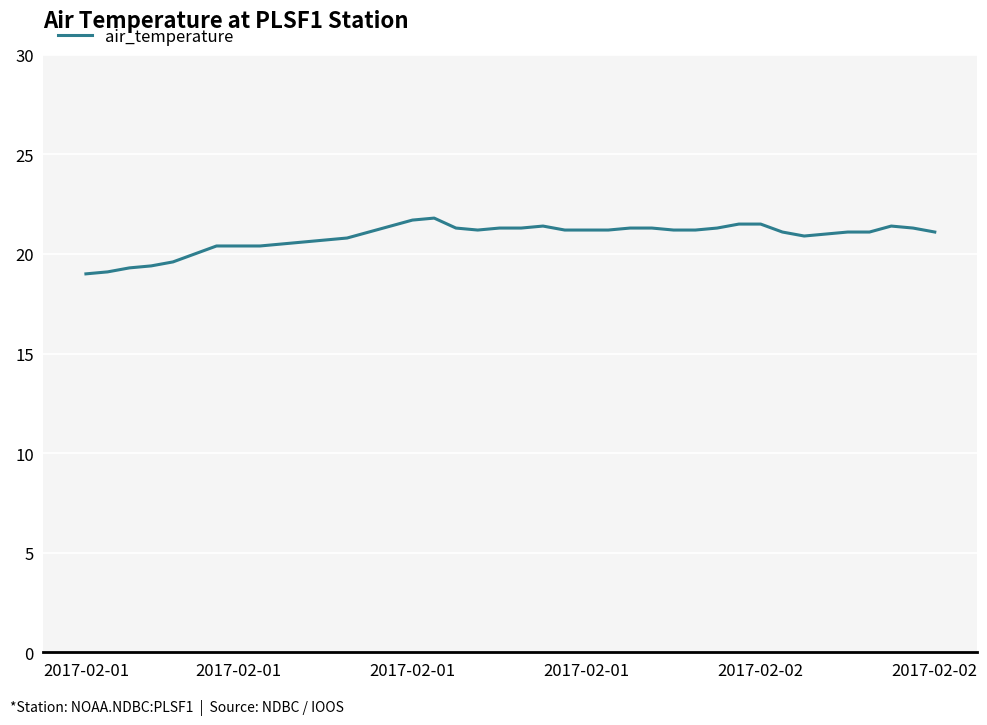

Is this an area chart (filled region under the line)?

No